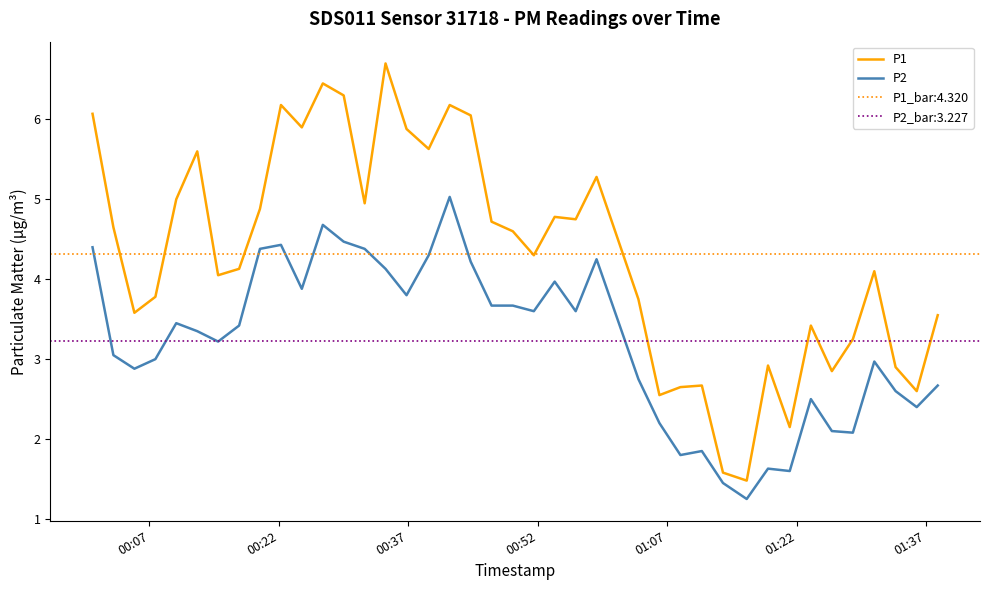

True or false: P1 and P2 intersect in this chart.

False